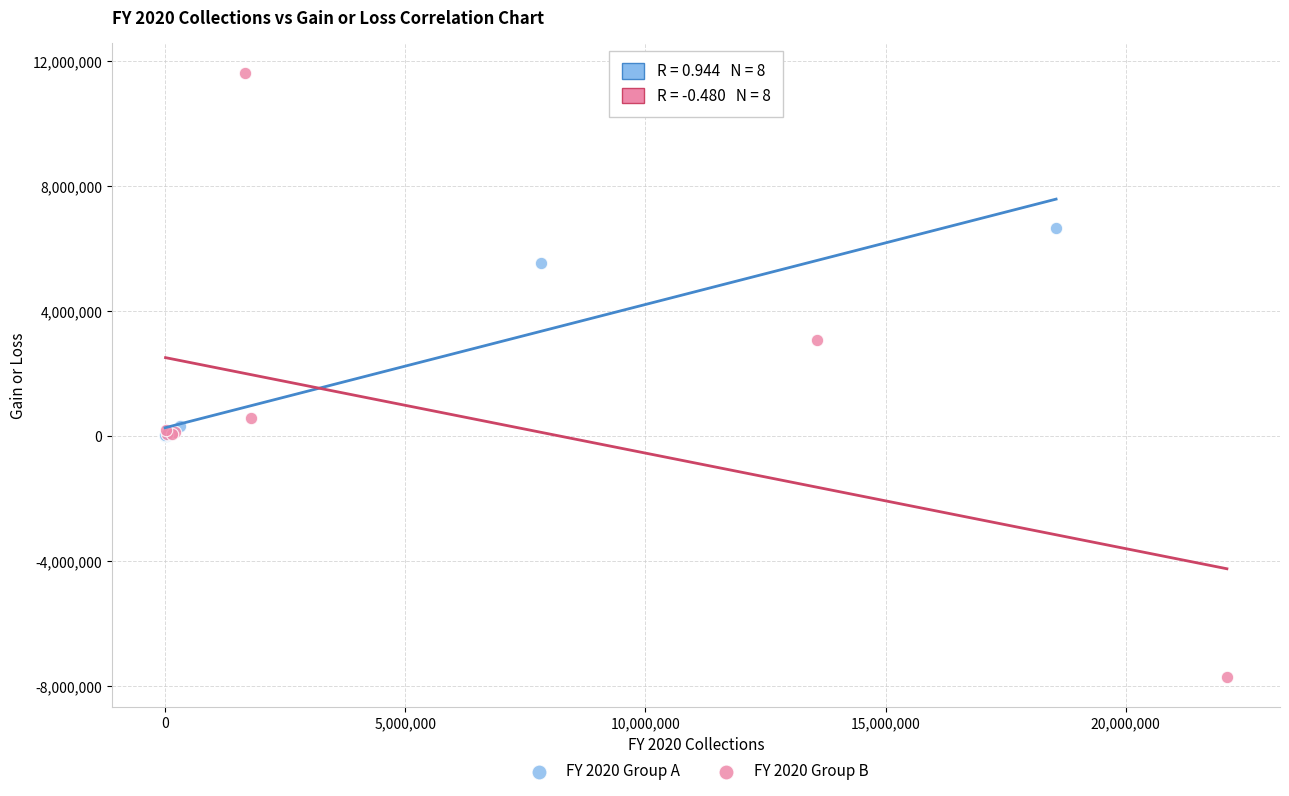

Which series reaches the maximum Y coordinate?

FY 2020 Group B